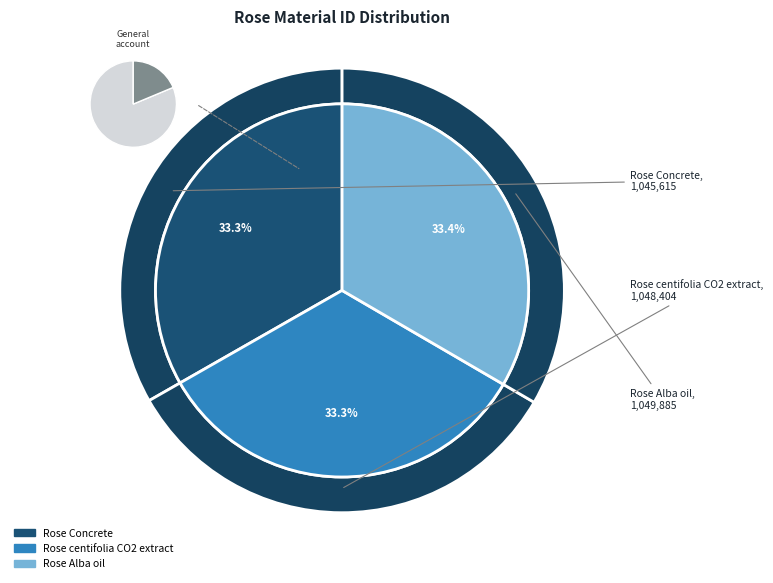

Is the sum of Rose Concrete and Rose centifolia CO2 extract greater than half?

Yes